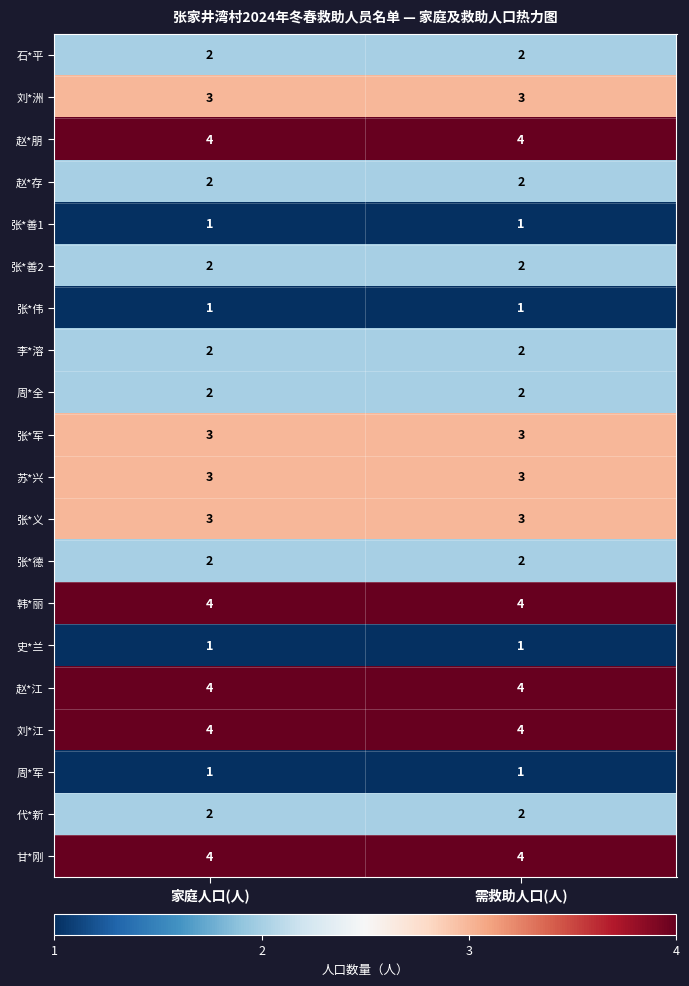

What is the greatest value displayed?

4